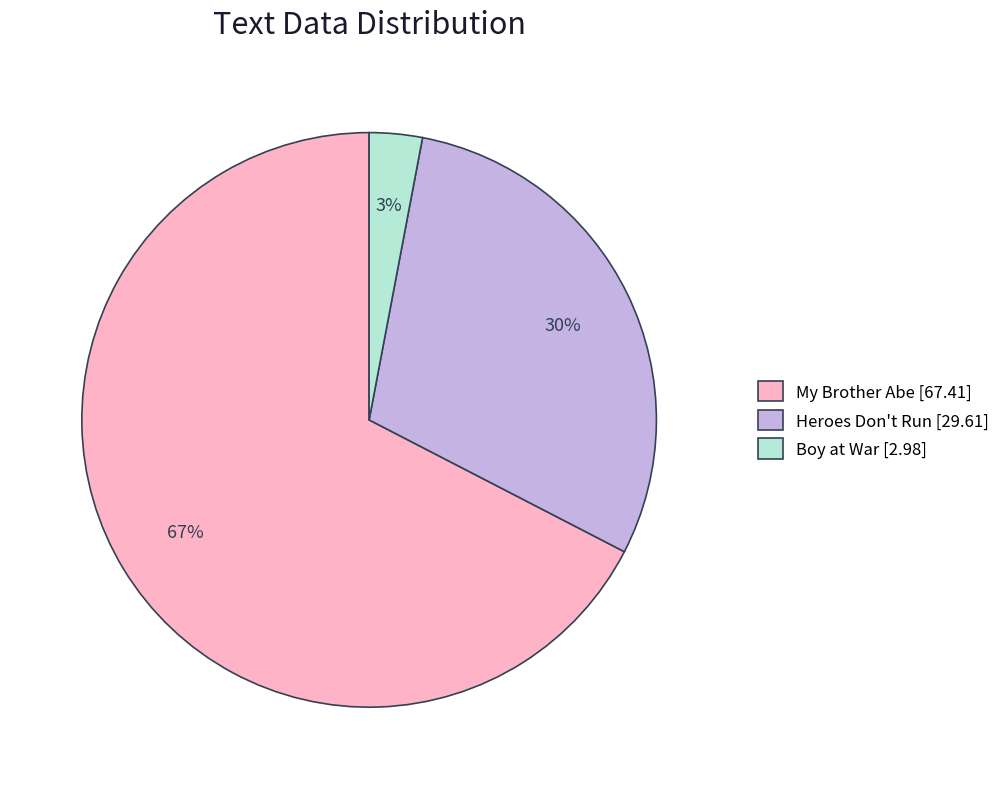

Which category has the biggest portion of the pie?

My Brother Abe